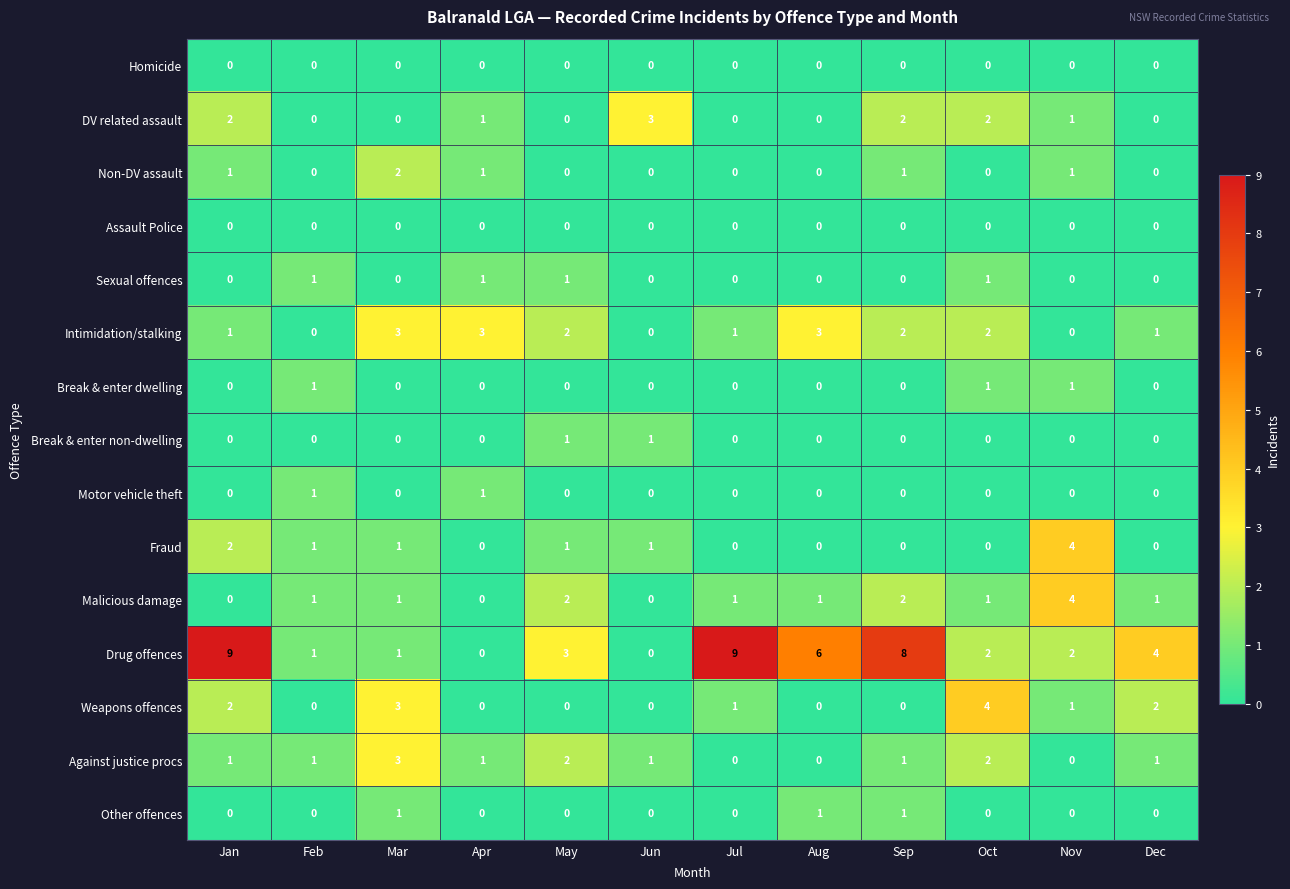

At which category is the sum across all series the highest?

Jan